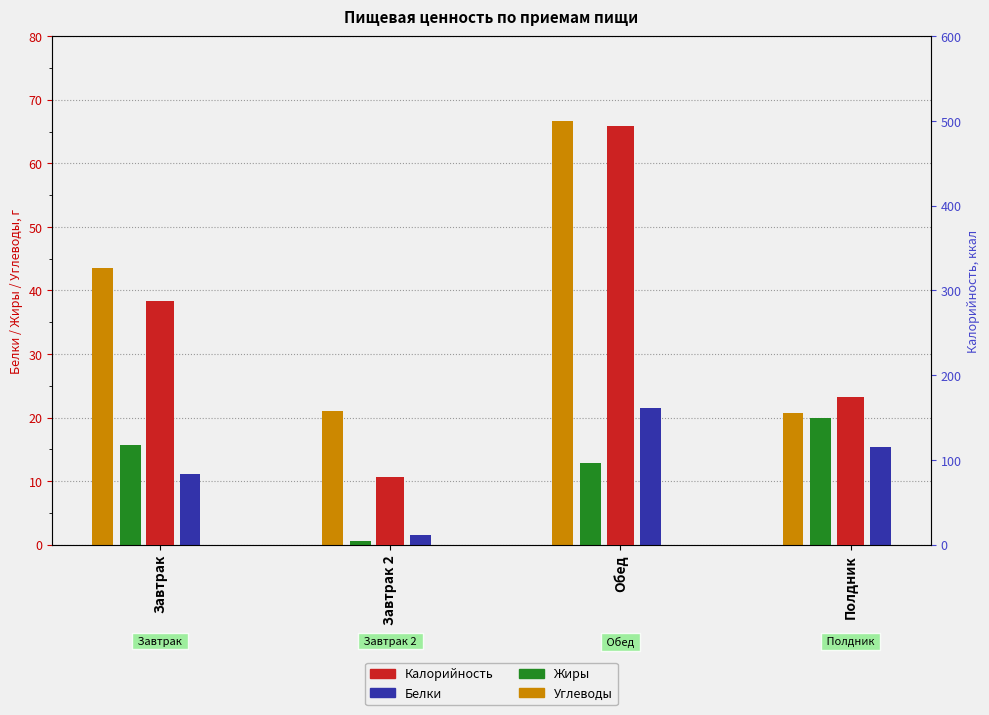

Reading left to right, transcribe all the data shown in this chart.

Белки: 11.1	1.5	21.5	15.3
Жиры: 15.7	0.5	12.9	19.9
Углеводы: 43.6	21.0	66.7	20.7
Калорийность: 288.1	80.0	494.2	174.0